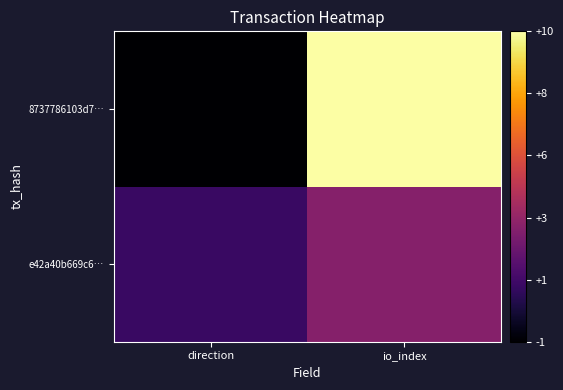

Reading left to right, what are all the values shown in this chart?

e42a40b669c6…: direction=1	io_index=3
8737786103d7…: direction=-1	io_index=10